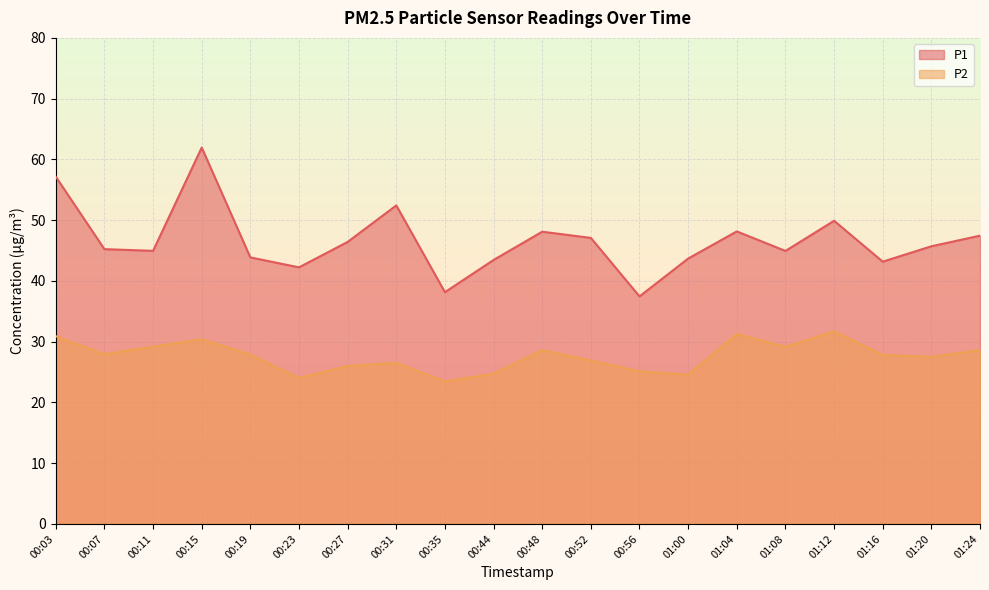

How many interior local valleys does the P2 series have?

6